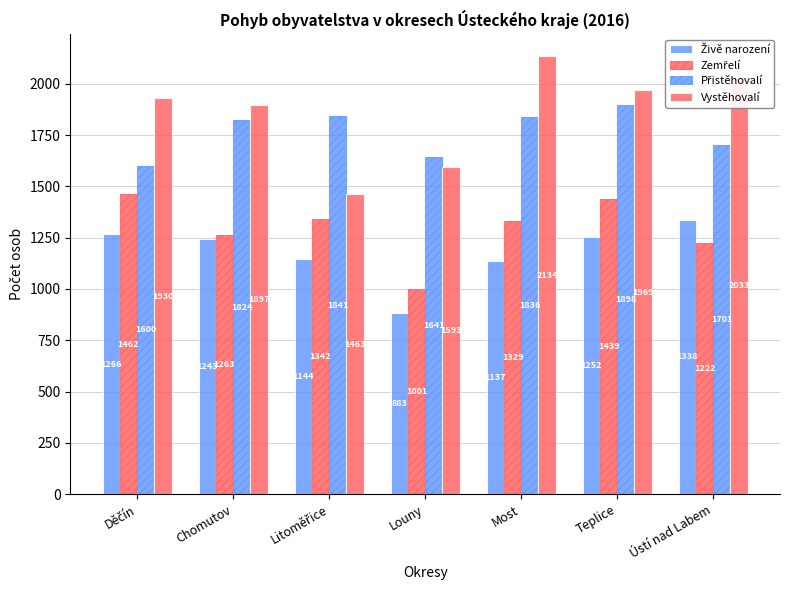

Is it true that Zemřelí equals 1462 at Děčín?

True